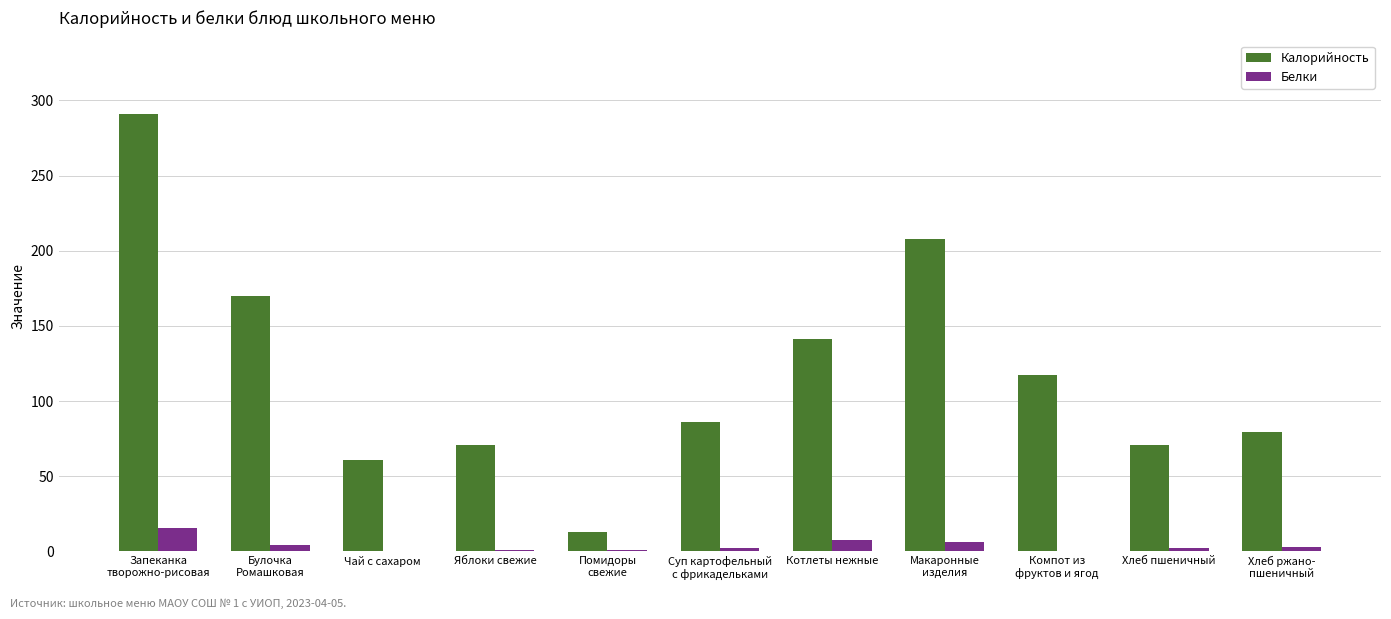

What is the maximum value shown in the chart?

290.7